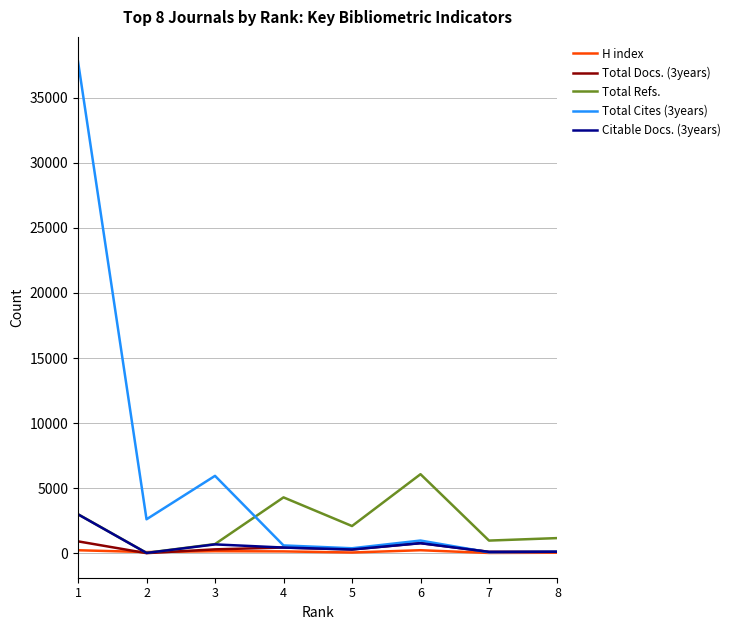

Which series changed the most between 2 and 6?

Total Refs.